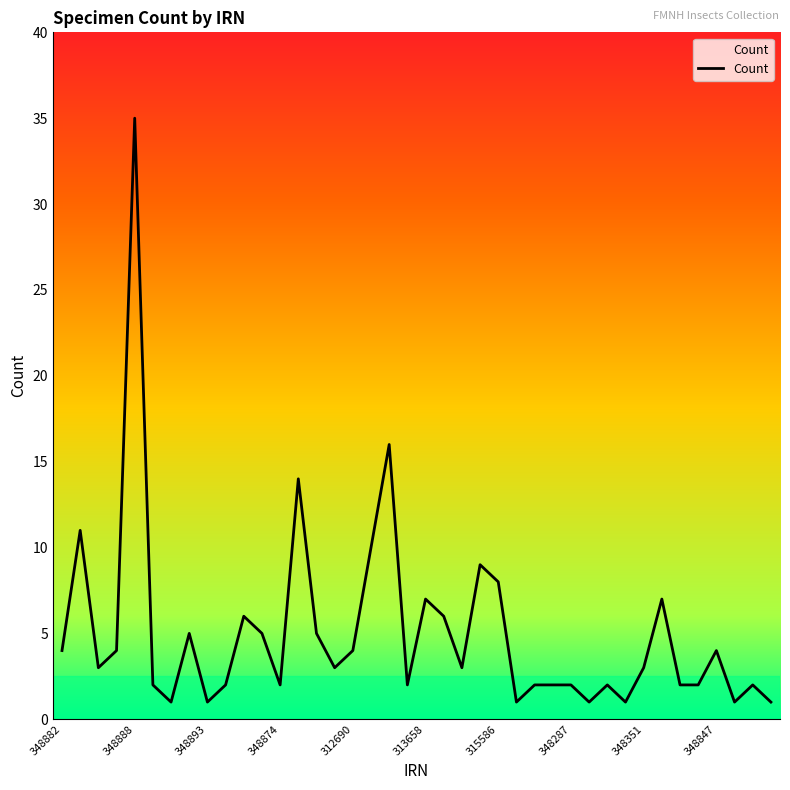

What is the maximum value shown in the chart?

35